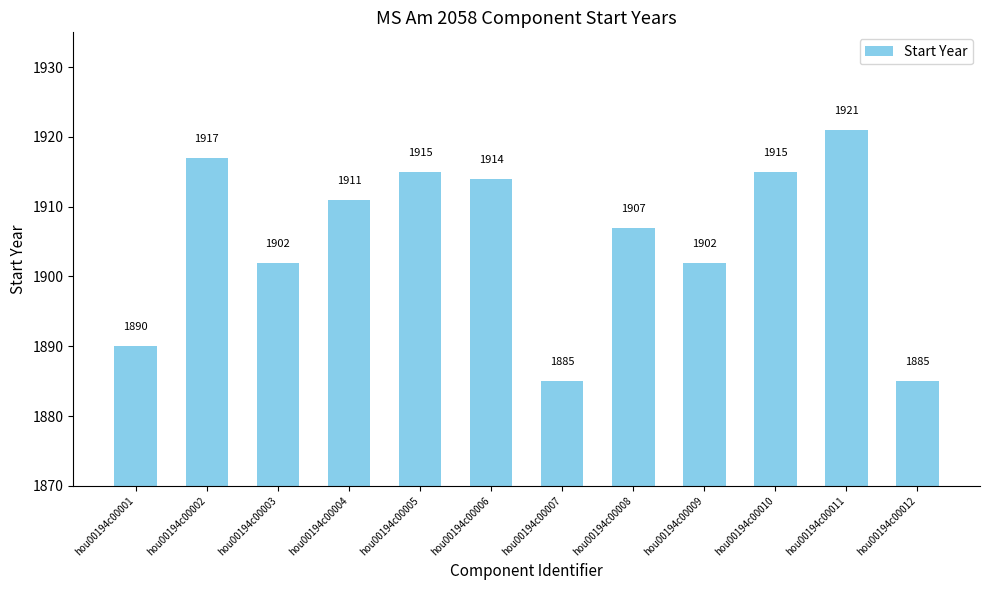

Between hou00194c00002 and hou00194c00003, which is larger?

hou00194c00002